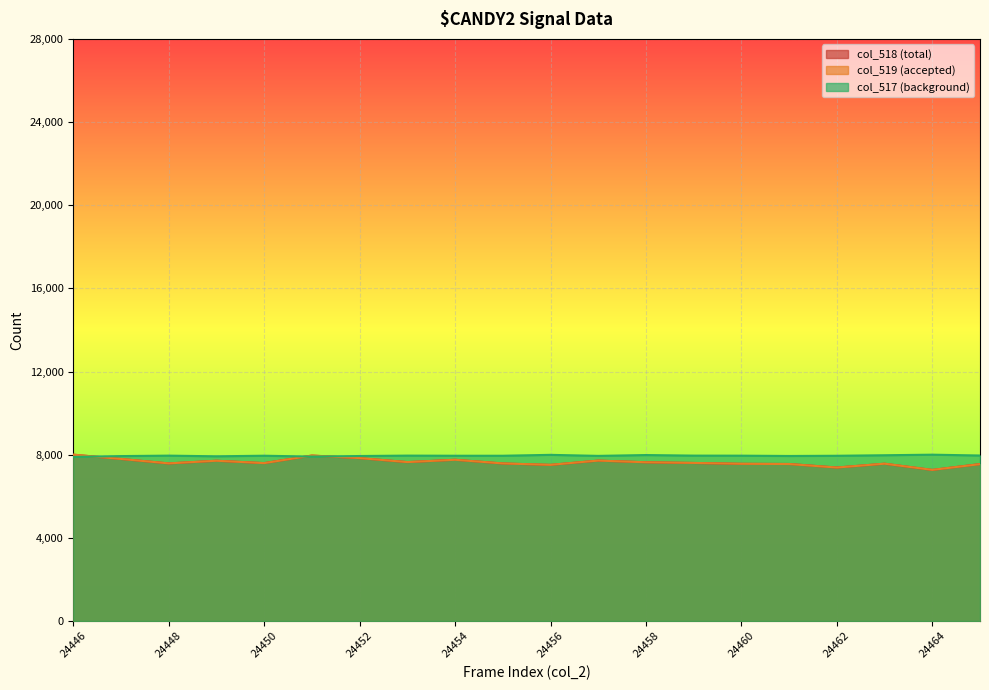

At which label does col_519 first exceed 7602?

24446